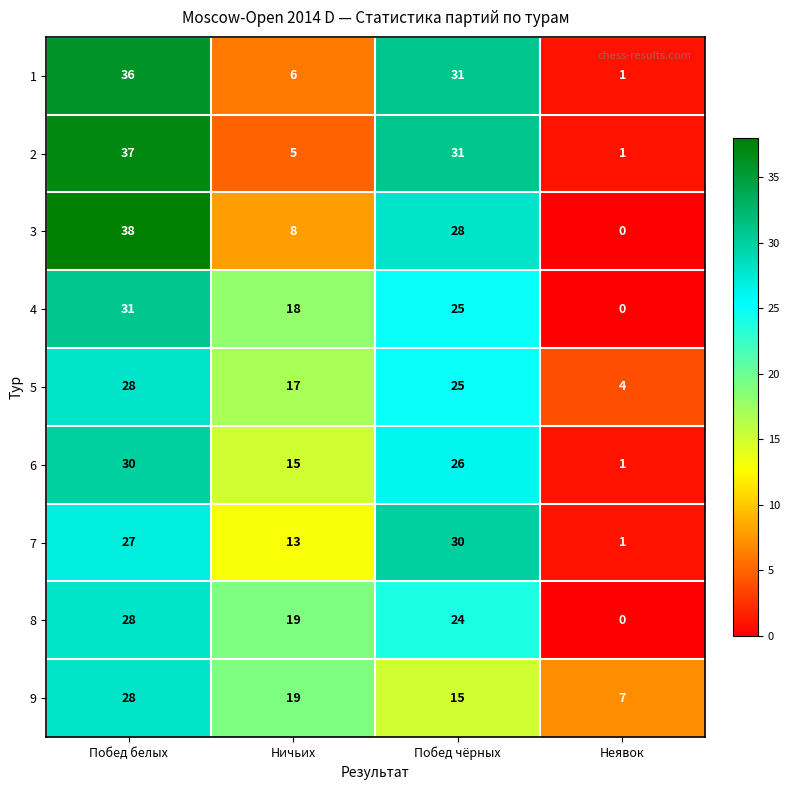

At which category does the chart reach its peak across all series?

Побед белых